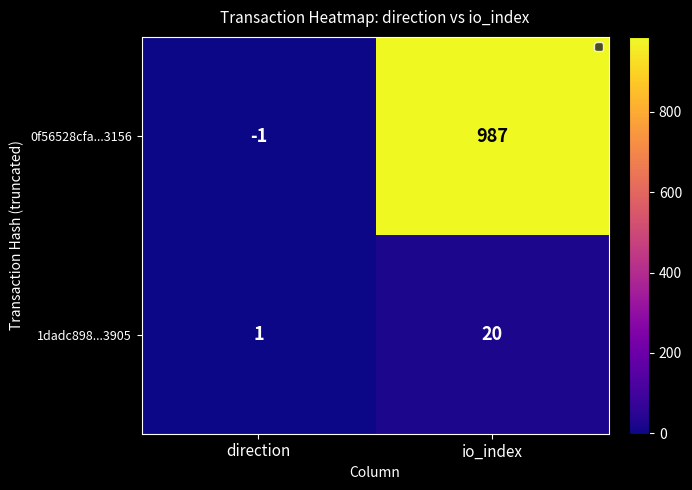

How many categories are shown in the chart?

2